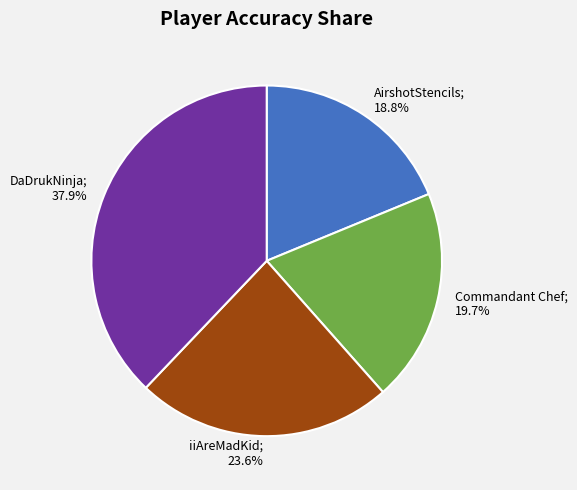

Is there any slice that represents more than half of the pie?

No